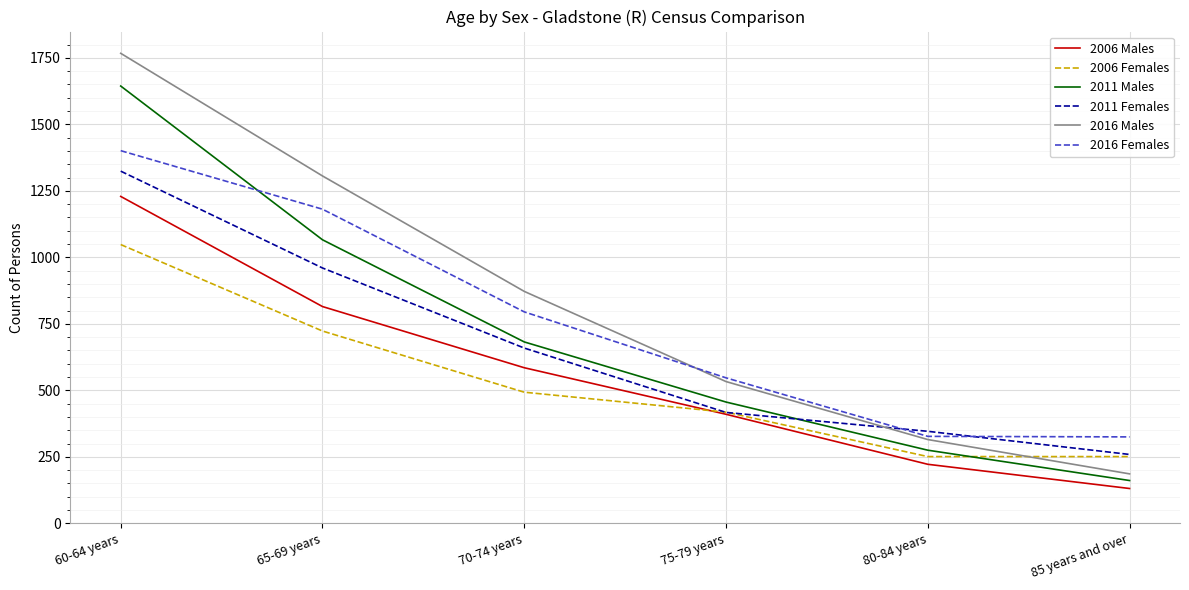

Is it true that 2016 Females equals 454 at 85 years and over?

False